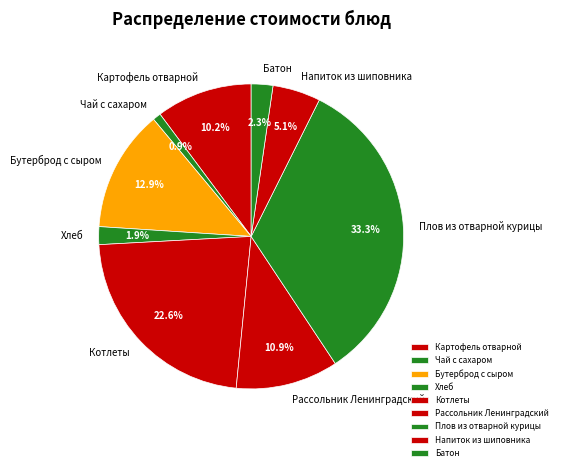

To the nearest percent, what is the difference between the largest and smallest slice percentages?

32%